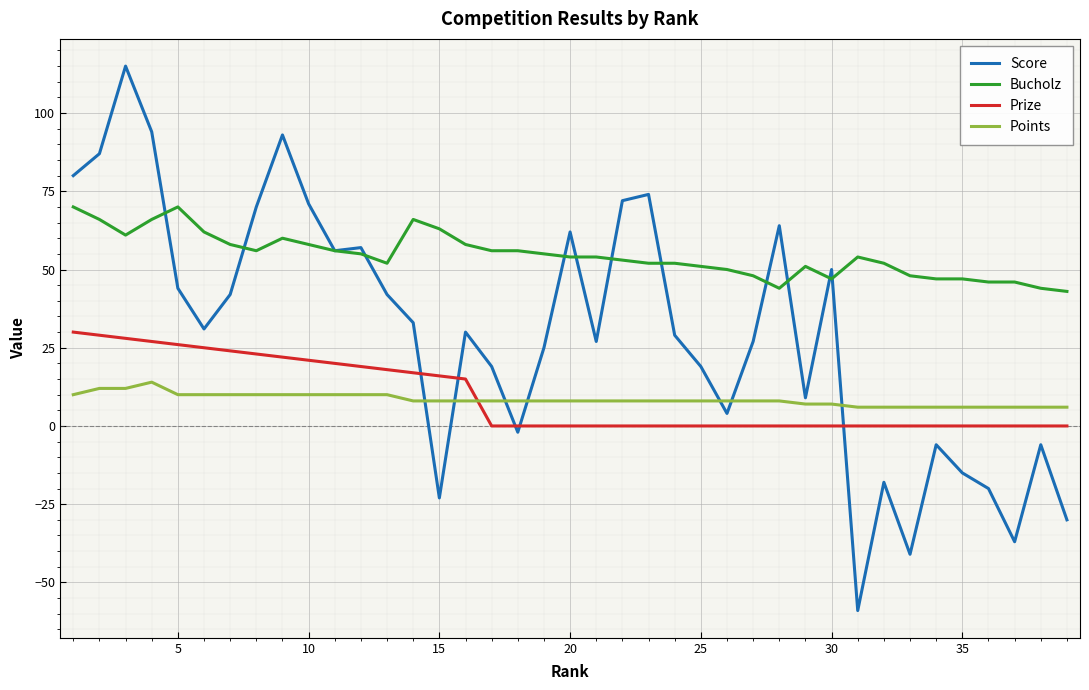

How many categories are shown in the chart?

39